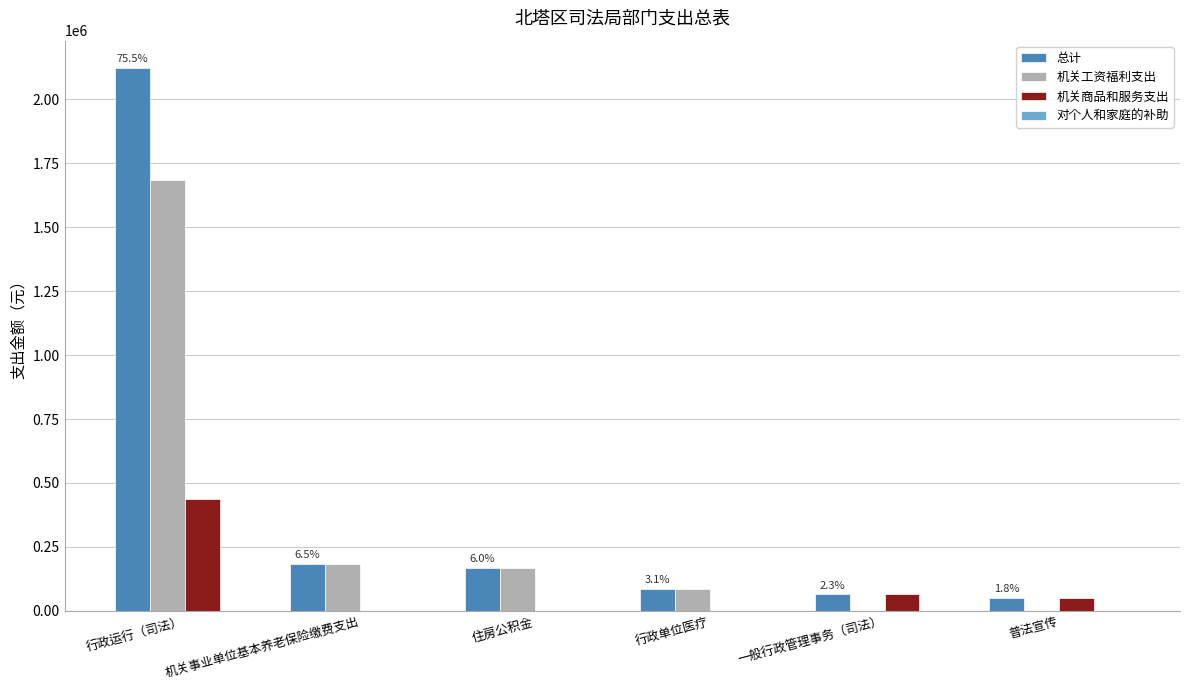

True or false: 机关工资福利支出 has a value of 1686027 at 行政运行（司法）.

True